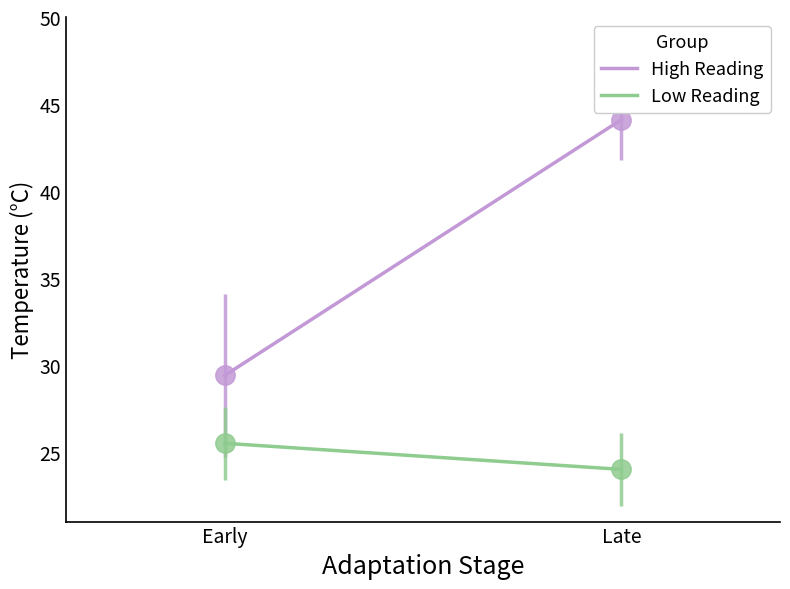

How many lines are shown in the chart?

2